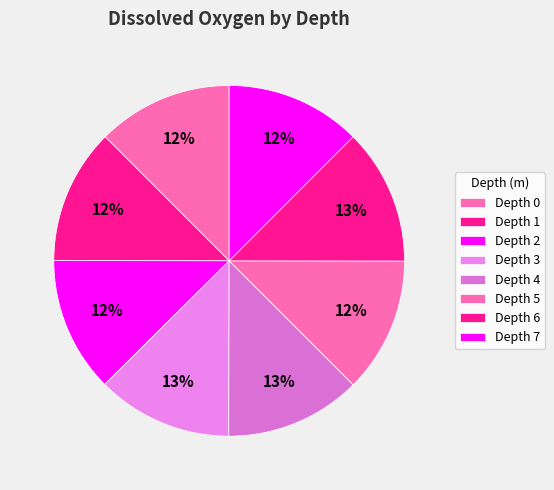

Which slice is the smallest?

Depth 2